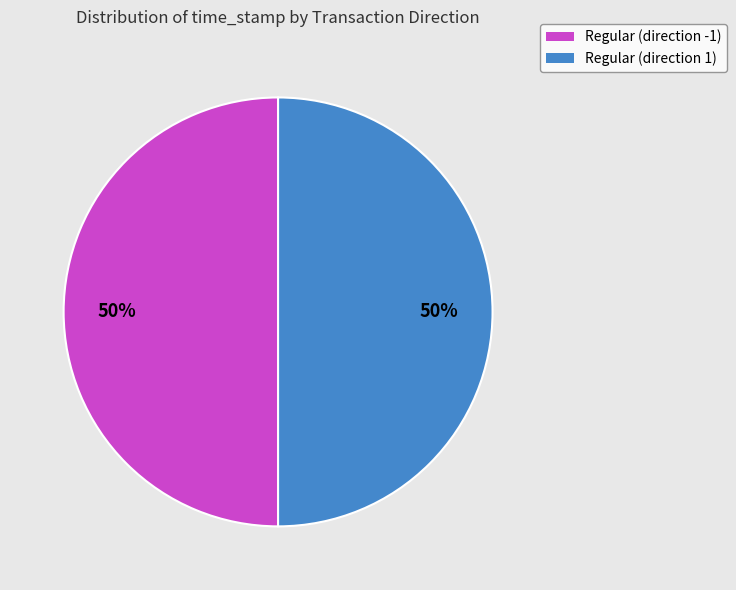

Which category has the biggest portion of the pie?

tx_type: Regular (direction -1)